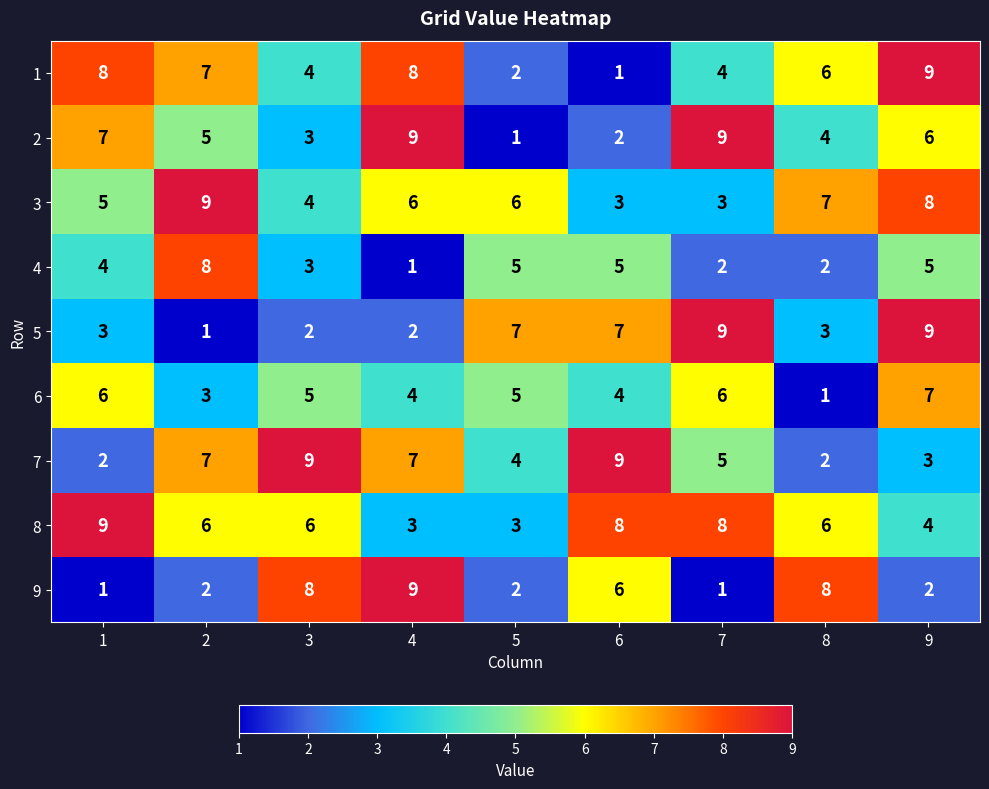

What is the spread (max minus min) of values at 9?

7